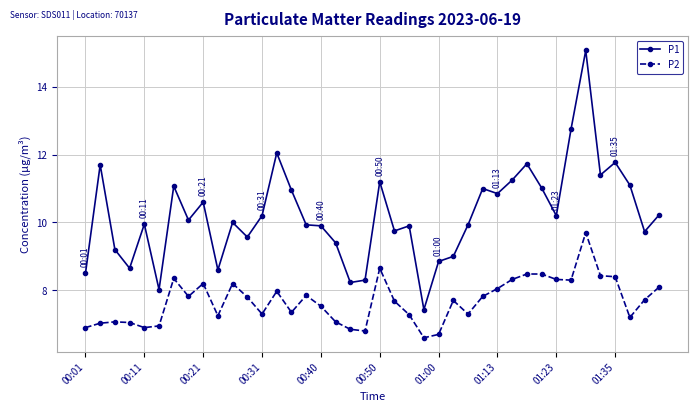

At how many categories does at least one series exceed 13?

1